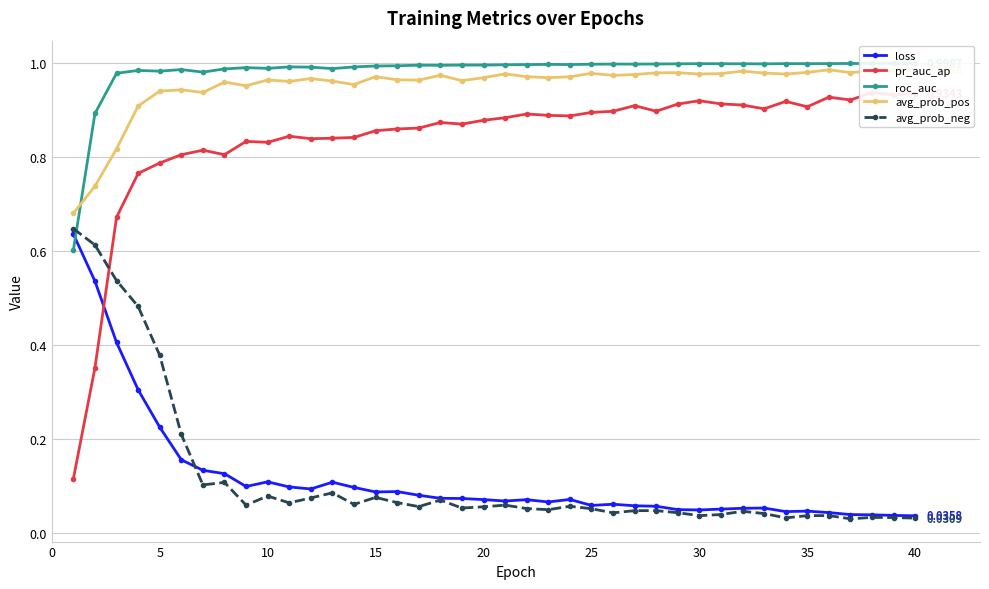

True or false: avg_prob_pos has more than 1 points higher than both neighbors.

True